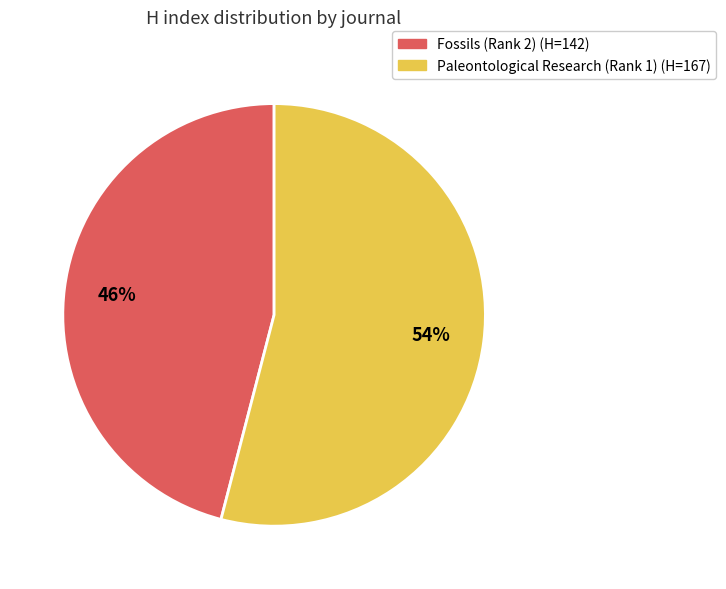

The Paleontological Research (Rank 1) slice represents 54% of the pie. True or false?

True